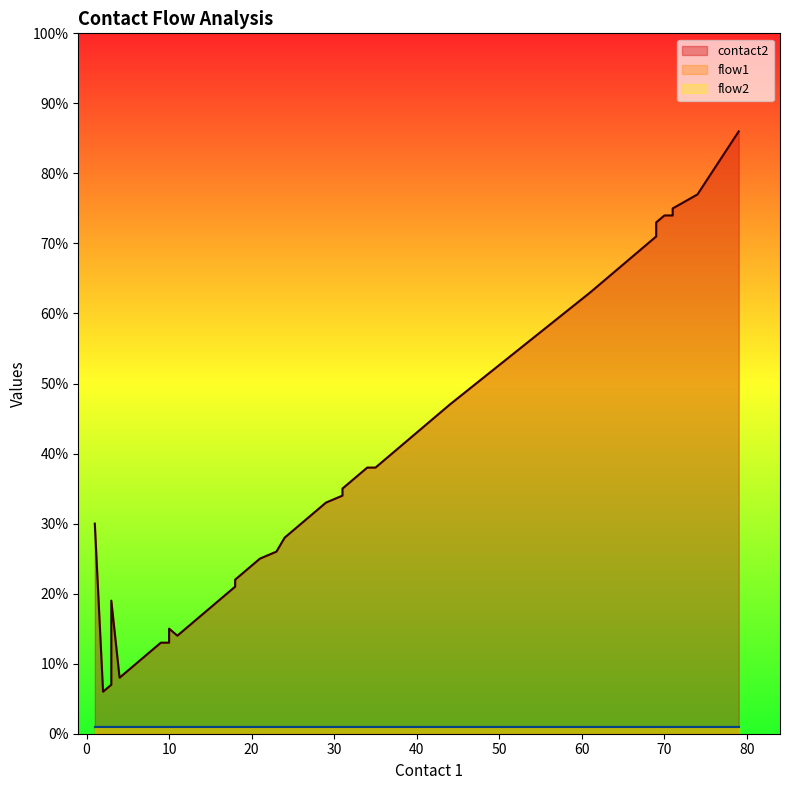

Reading right to left, extract all data points from this chart.

contact2: 86	77	75	74	74	73	71	63	47	42	40	38	38	36	35	34	33	32	31	30	29	28	26	25	24	22	21	14	15	13	13	12	11	10	9	8	19	7	6	30
flow1: 1	1	1	1	1	1	1	1	1	1	1	1	1	1	1	1	1	1	1	1	1	1	1	1	1	1	1	1	1	1	1	1	1	1	1	1	1	1	1	1
flow2: 1	1	1	1	1	1	1	1	1	1	1	1	1	1	1	1	1	1	1	1	1	1	1	1	1	1	1	1	1	1	1	1	1	1	1	1	1	1	1	1